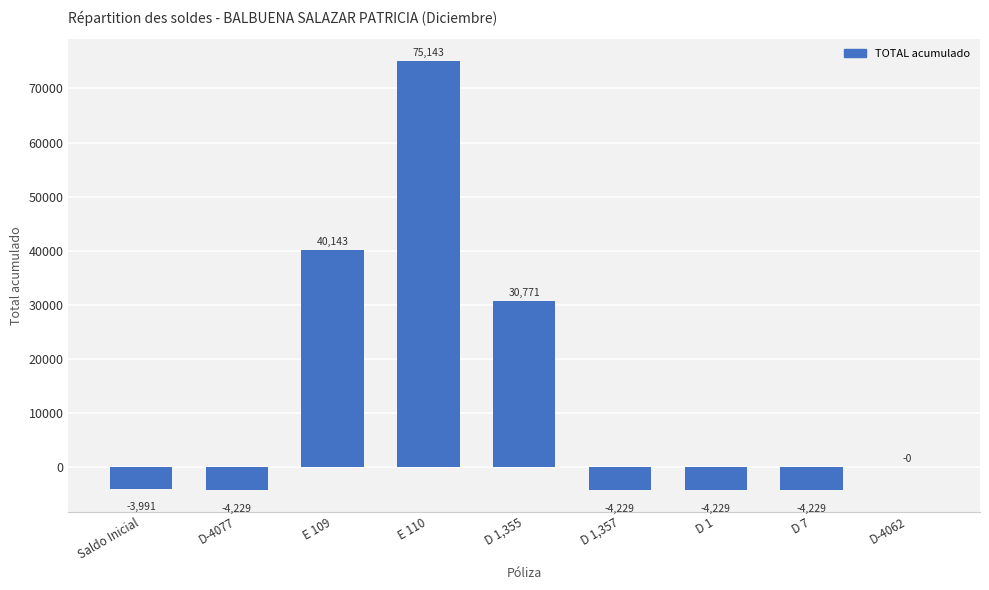

The value at E 110 is 50424.8. True or false?

False